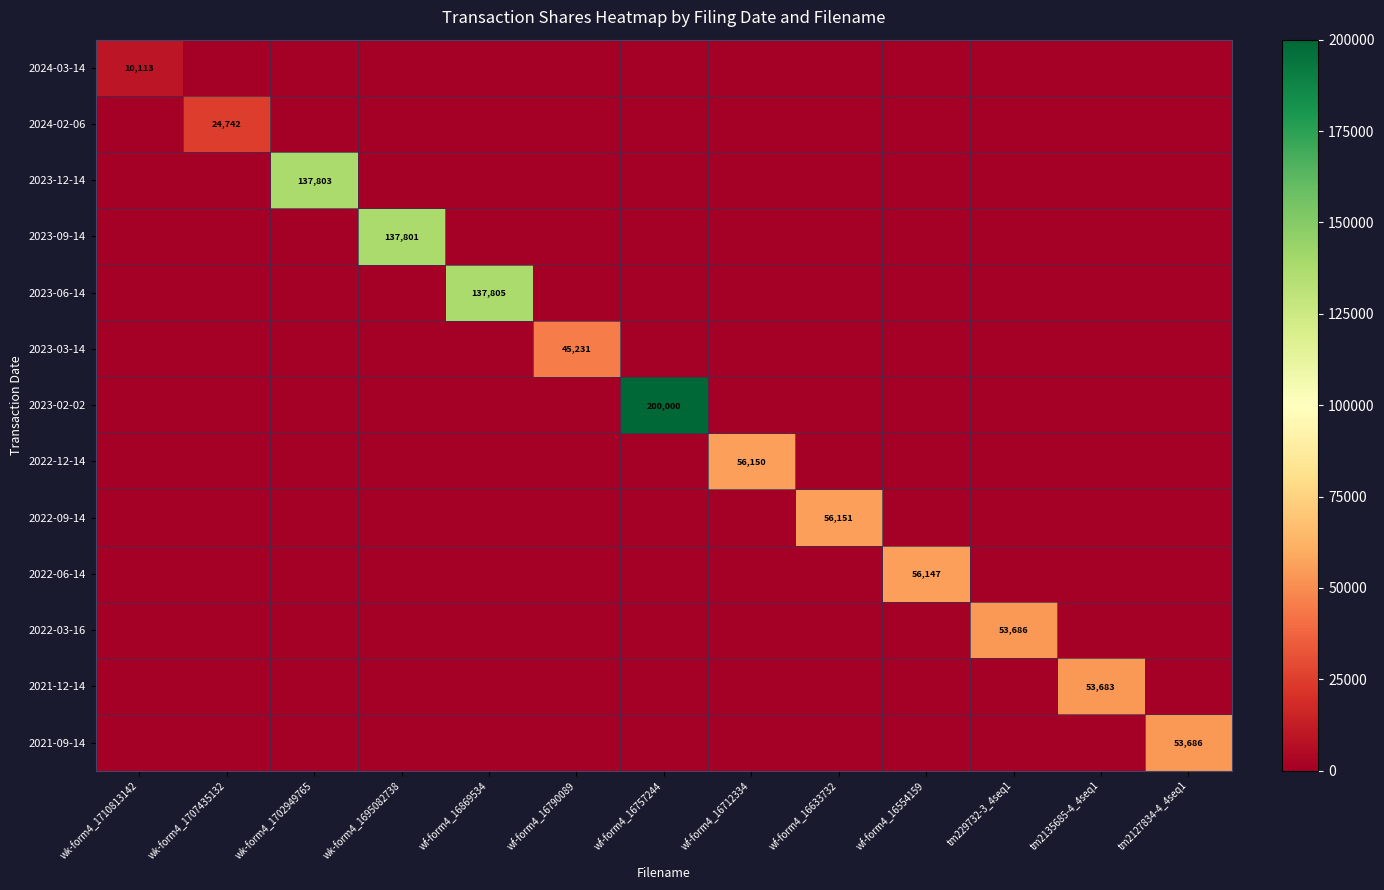

What is the sum of all 2023-02-02 values?

200000